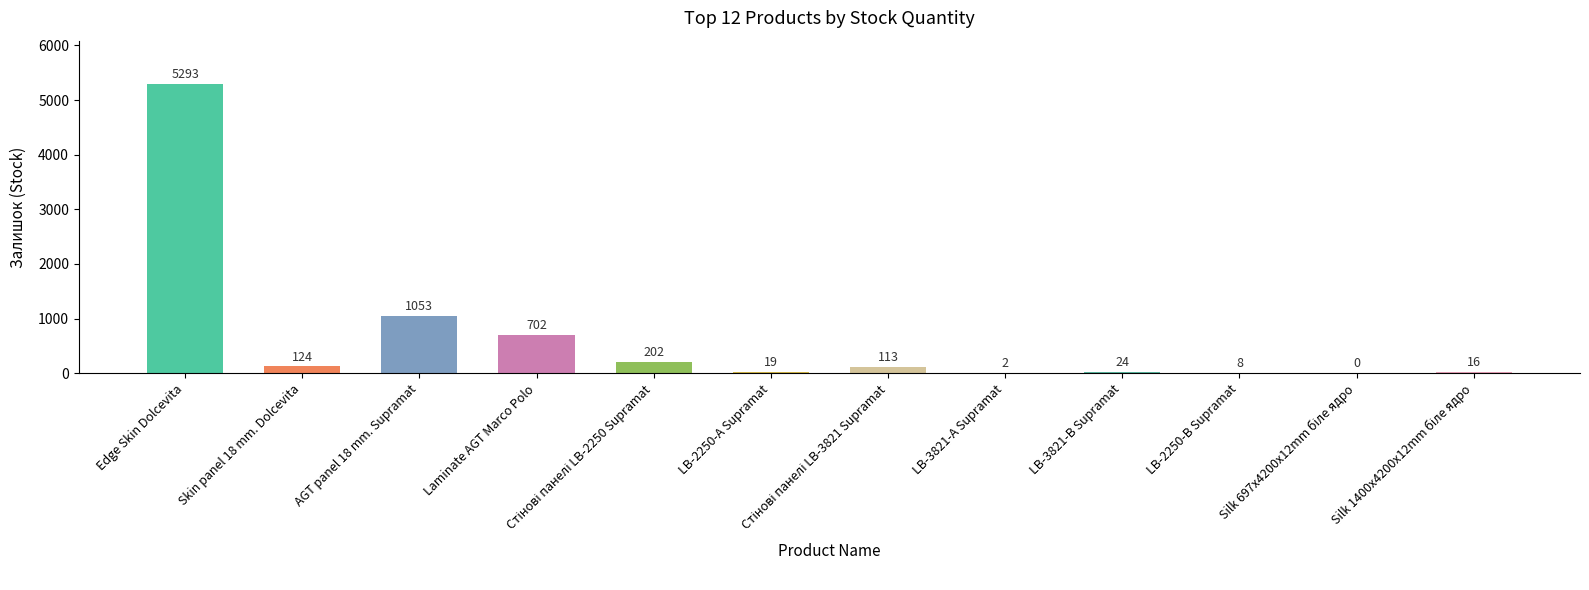

What is the maximum value shown in the chart?

5293